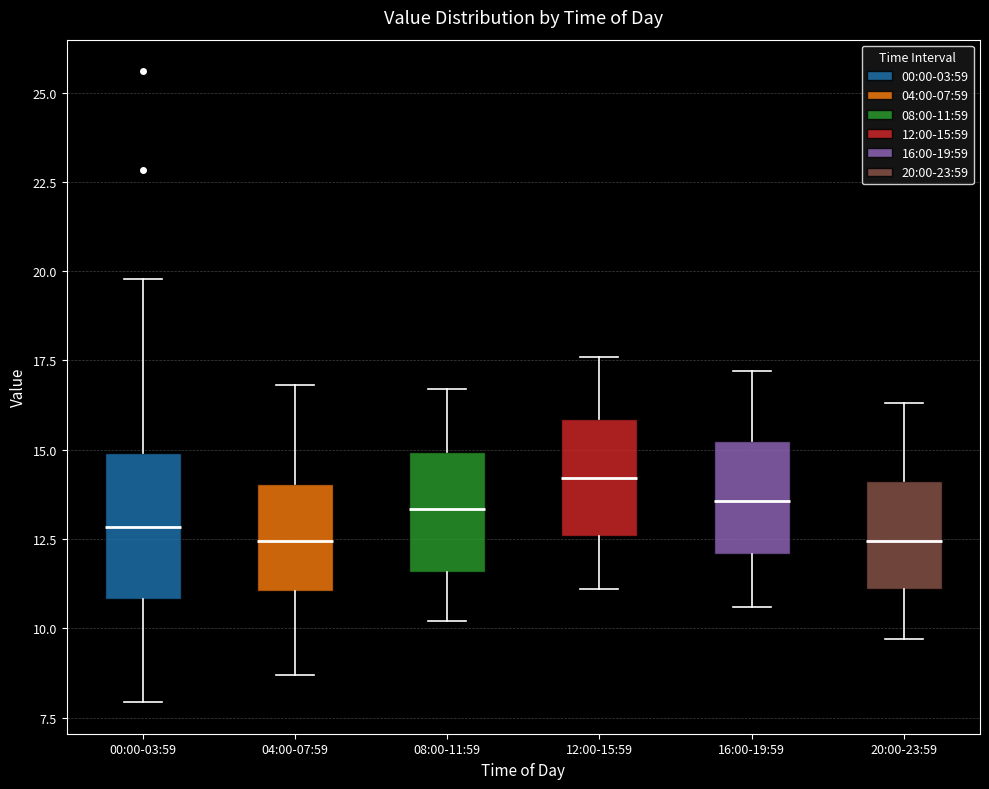

Reading left to right, transcribe this box plot: for each box, give where its median line is, the range the box spans, and where its two whiskers end, as read against the y-axis. The values are not printed on the chart, so give them approximately, as read against the axis.

00:00-03:59: median 13.0, box 11.0 to 15.0, whiskers 8.0 to 20.0
04:00-07:59: median 12.5, box 11.0 to 14.0, whiskers 8.5 to 17.0
08:00-11:59: median 13.5, box 11.5 to 15.0, whiskers 10.0 to 16.5
12:00-15:59: median 14.0, box 12.5 to 16.0, whiskers 11.0 to 17.5
16:00-19:59: median 13.5, box 12.0 to 15.5, whiskers 10.5 to 17.0
20:00-23:59: median 12.5, box 11.0 to 14.0, whiskers 9.5 to 16.5